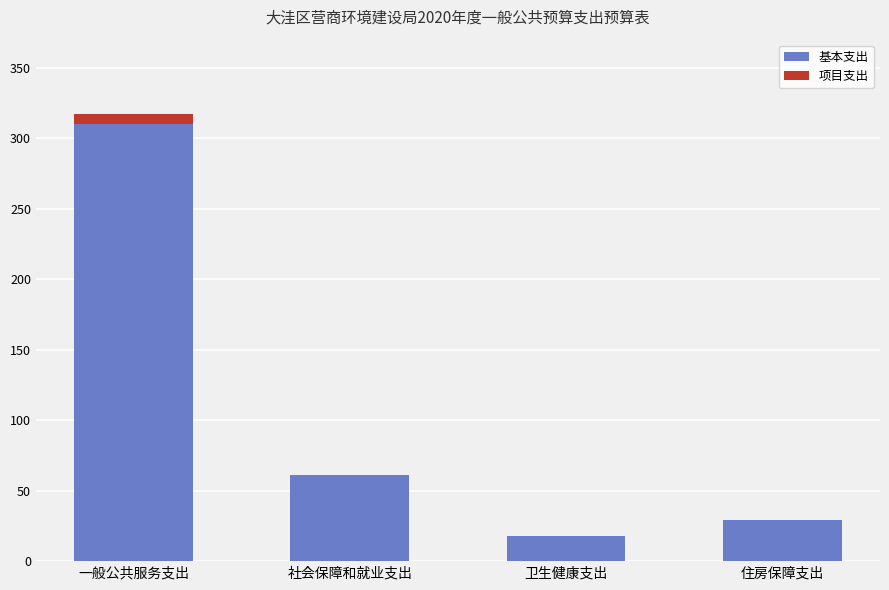

Reading left to right, list the values for the 基本支出 series.

一般公共服务支出=310.4	社会保障和就业支出=61.3	卫生健康支出=17.9	住房保障支出=29.1